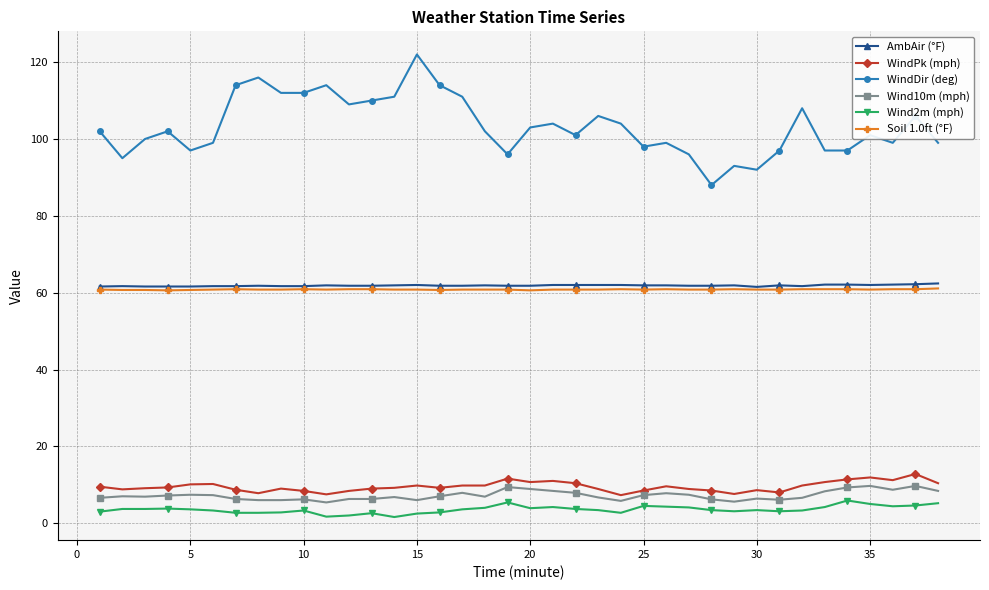

What is the value of the WindDir (deg) point at the 33rd from the left?

97.0